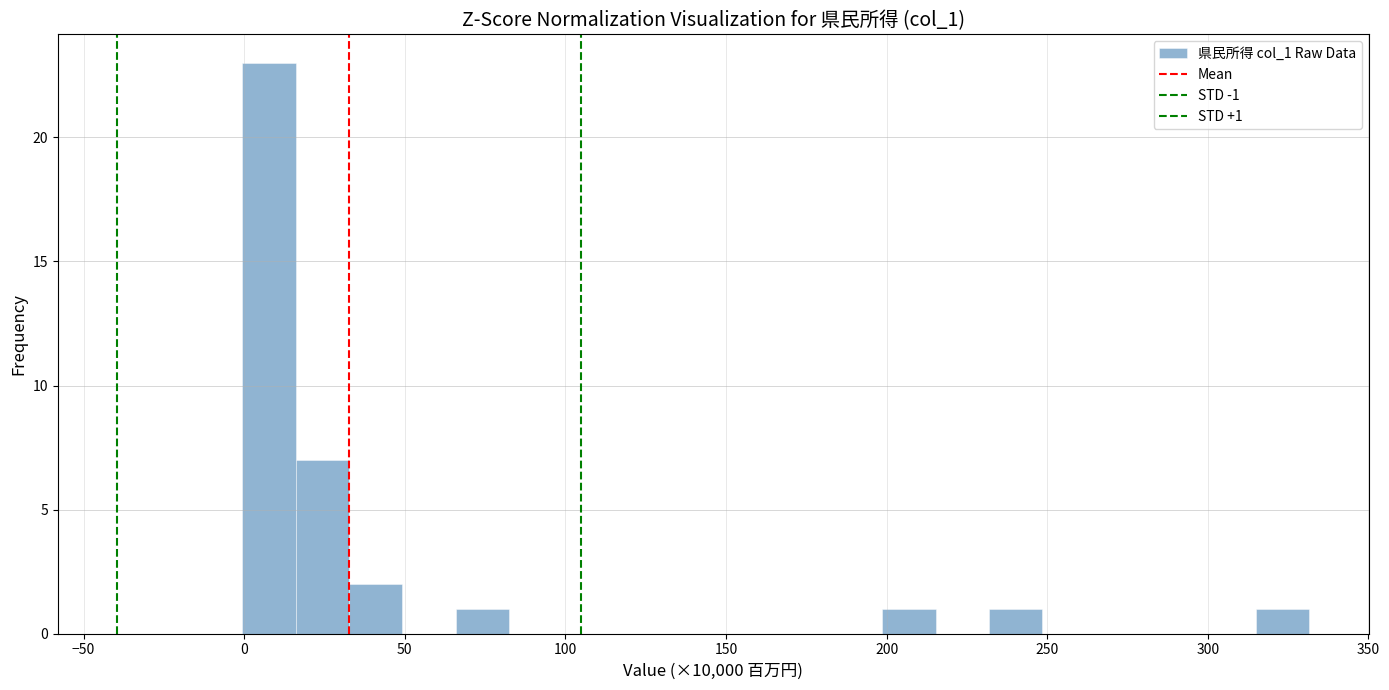

Read against the x-axis, roughly where is the centre of the tallest bar?

10